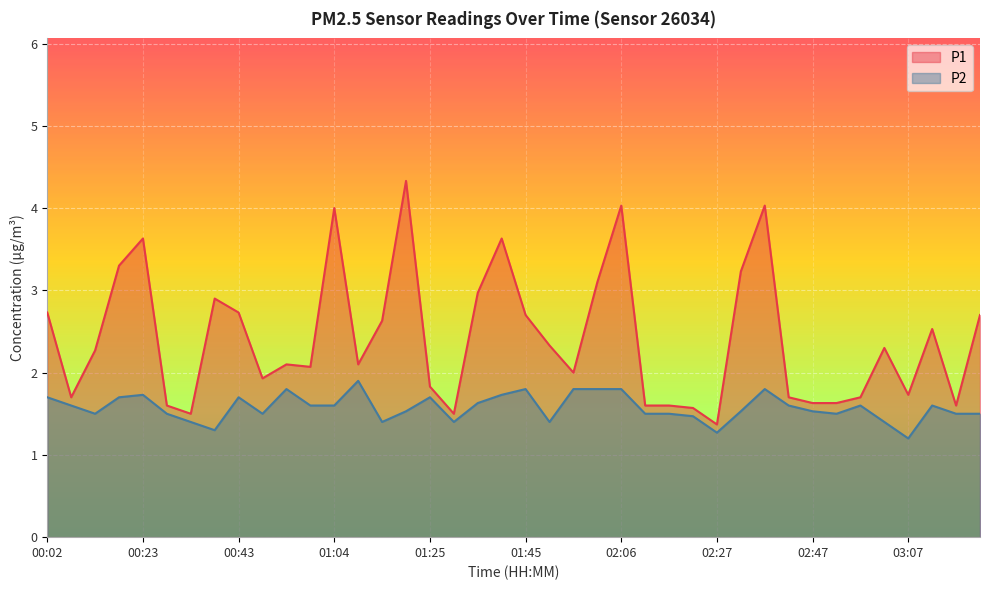

What is the label of the 37th point from the left?

03:07